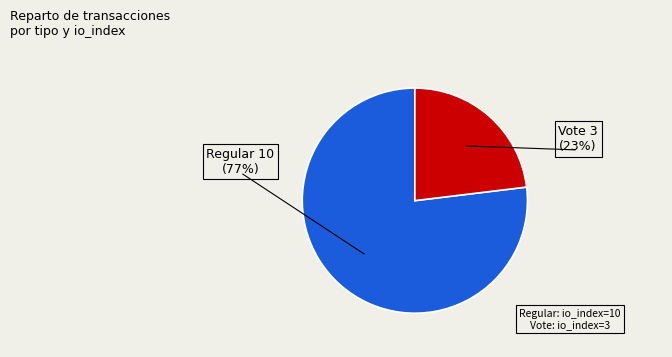

The Regular (io_index=10) slice represents 77% of the pie. True or false?

True